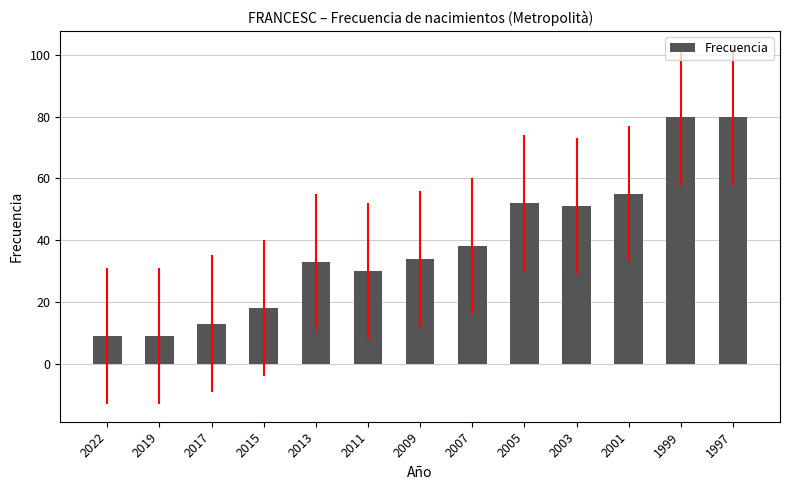

What is the ratio of the value at 2015 to the value at 2017?

1.4